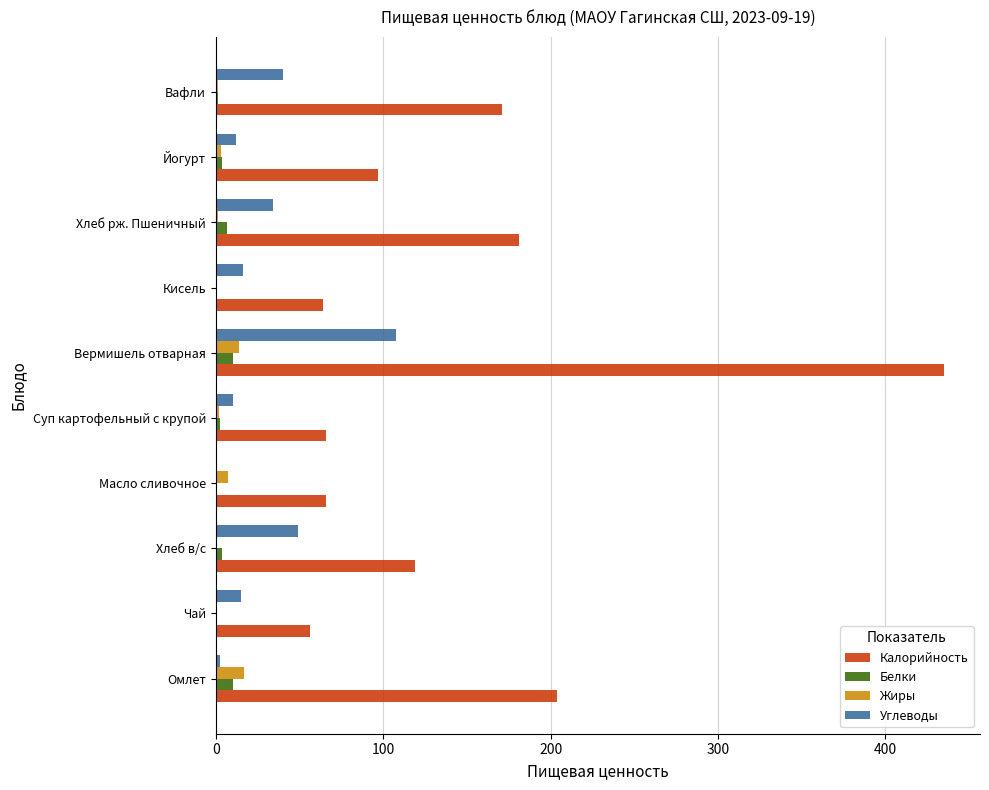

Between Вермишель отварная and Кисель, which series saw the biggest shift?

Калорийность